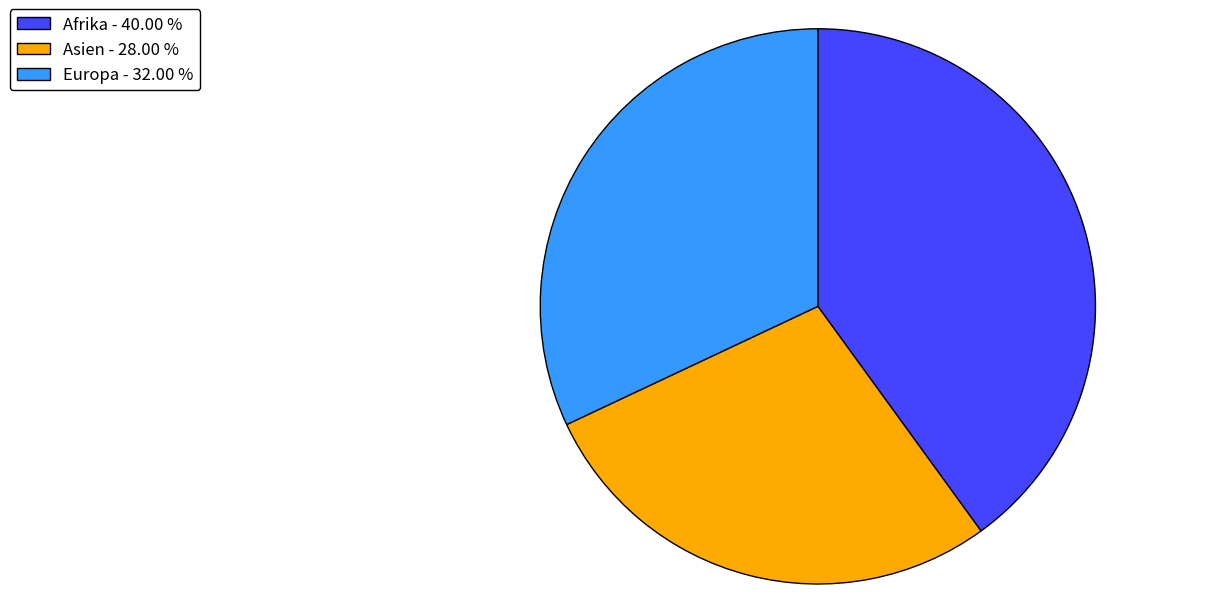

What is the largest slice in the pie chart?

Afrika - 40.00 %